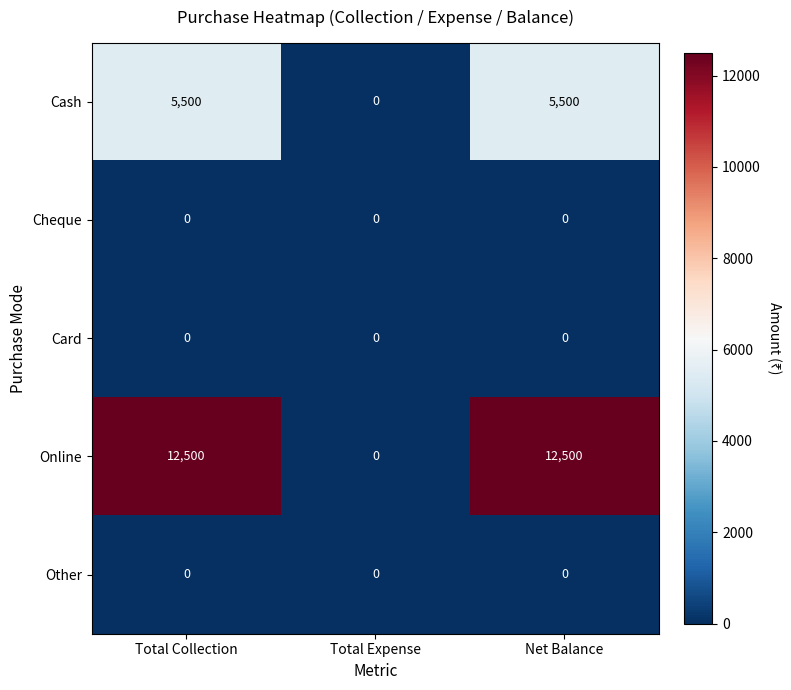

Which category has the lowest value in the Online series?

Total Expense